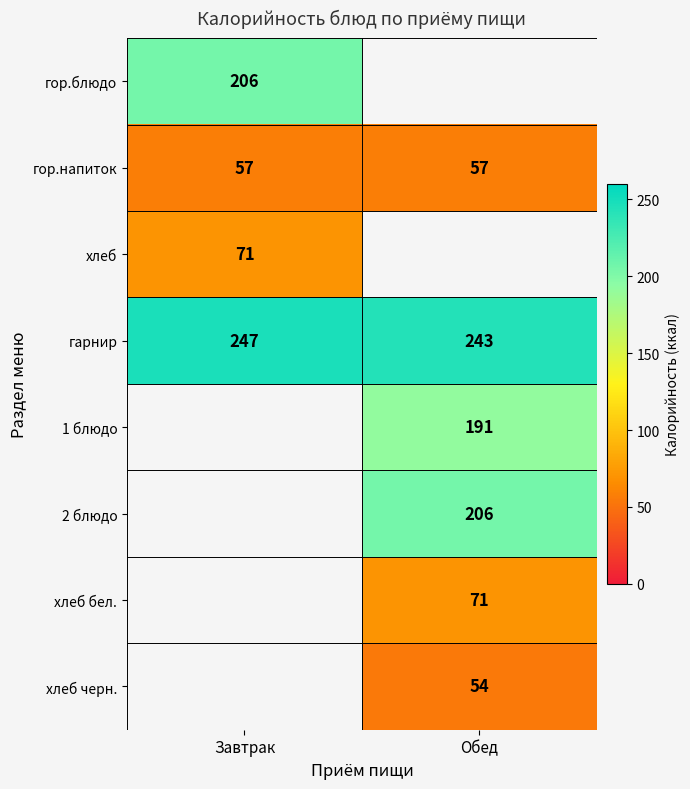

Which category has the lowest value in the гарнир series?

Обед